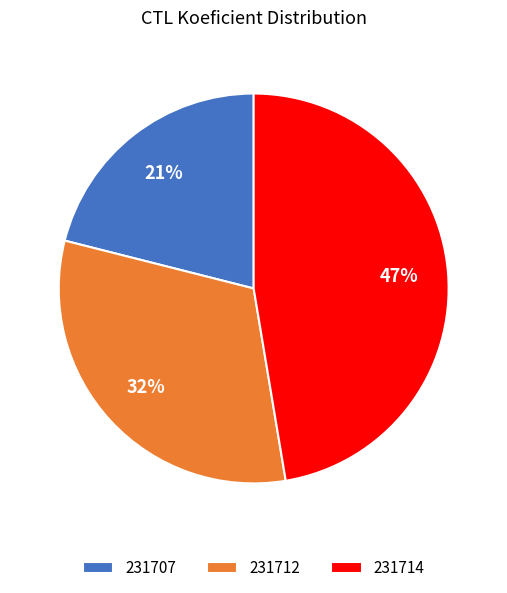

Does 231707 account for over 50% of the chart?

No